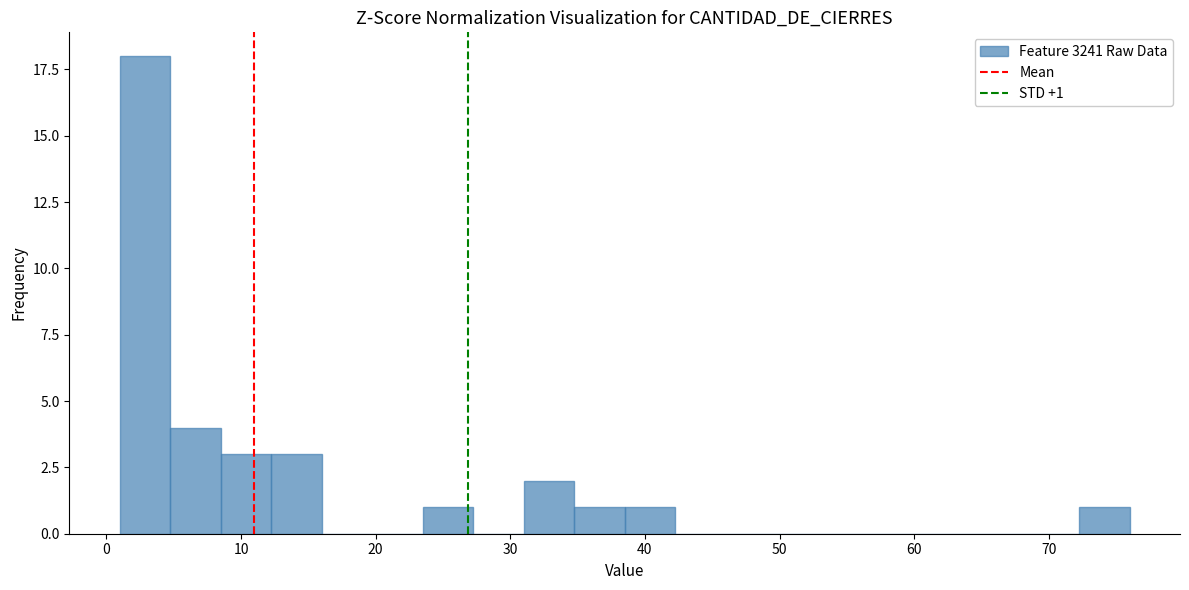

Read against the x-axis, roughly where is the centre of the tallest bar?

3